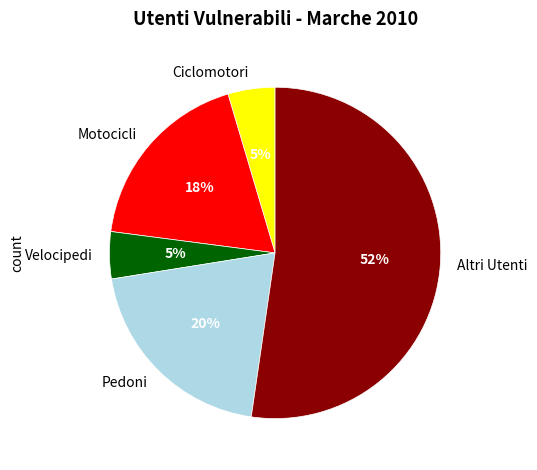

Is it true that Motocicli is 18% of the pie?

True